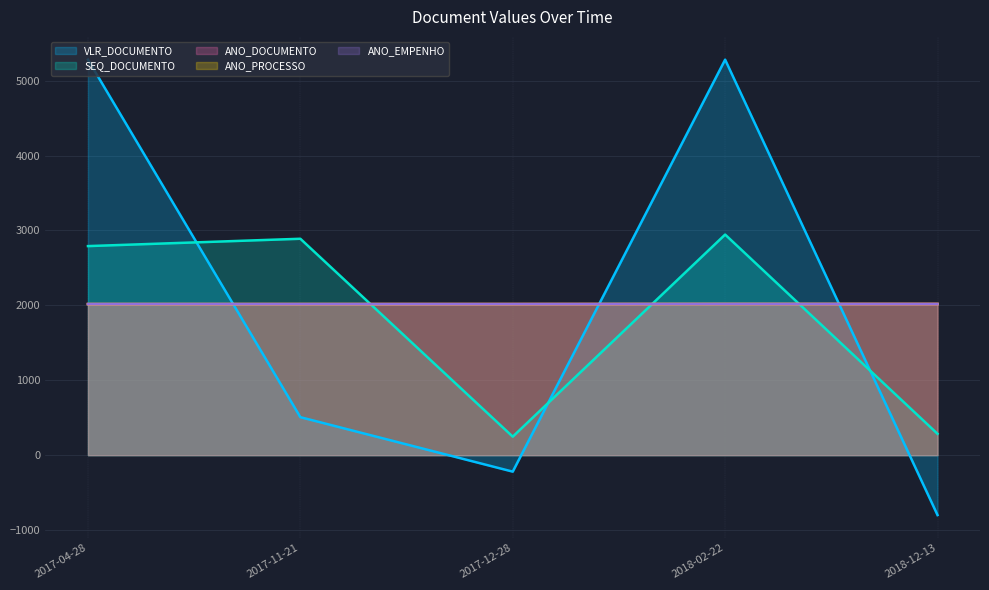

After their last crossing, which series has the higher values: VLR_DOCUMENTO or SEQ_DOCUMENTO?

SEQ_DOCUMENTO